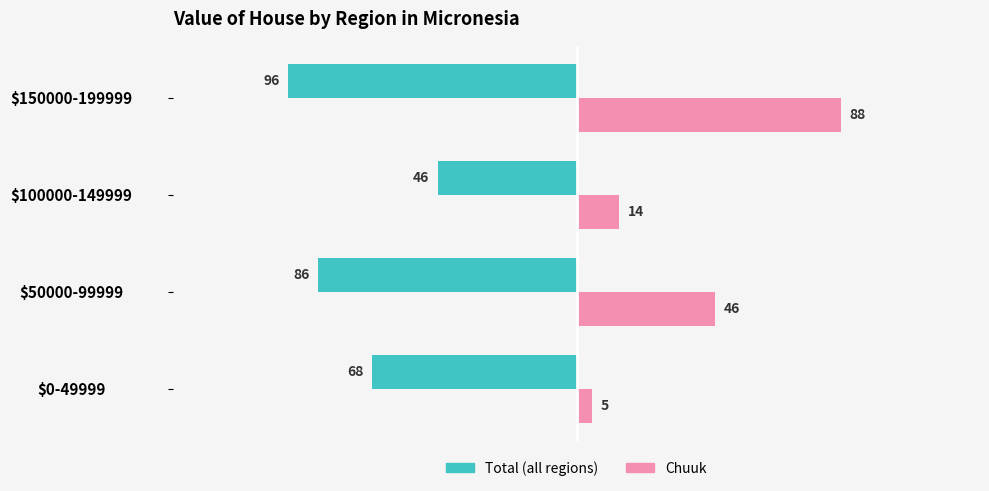

What is the difference between the highest and lowest values at $100000-149999?

60